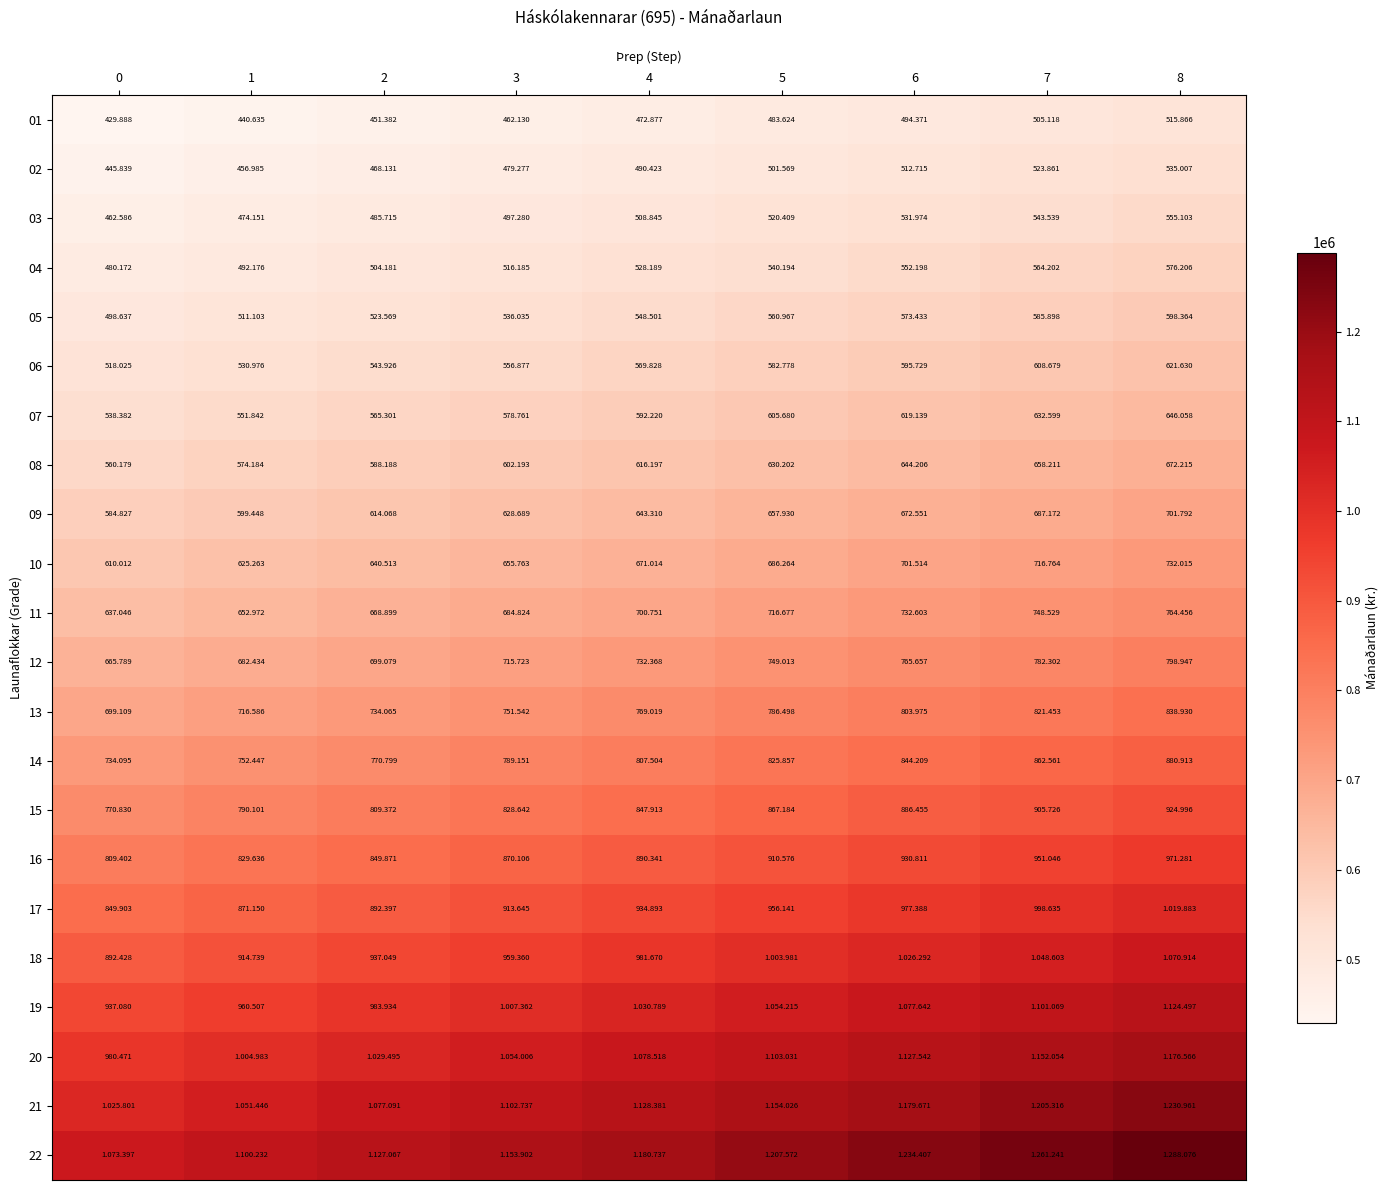

How many 13 values are between 734065 and 803975?

5